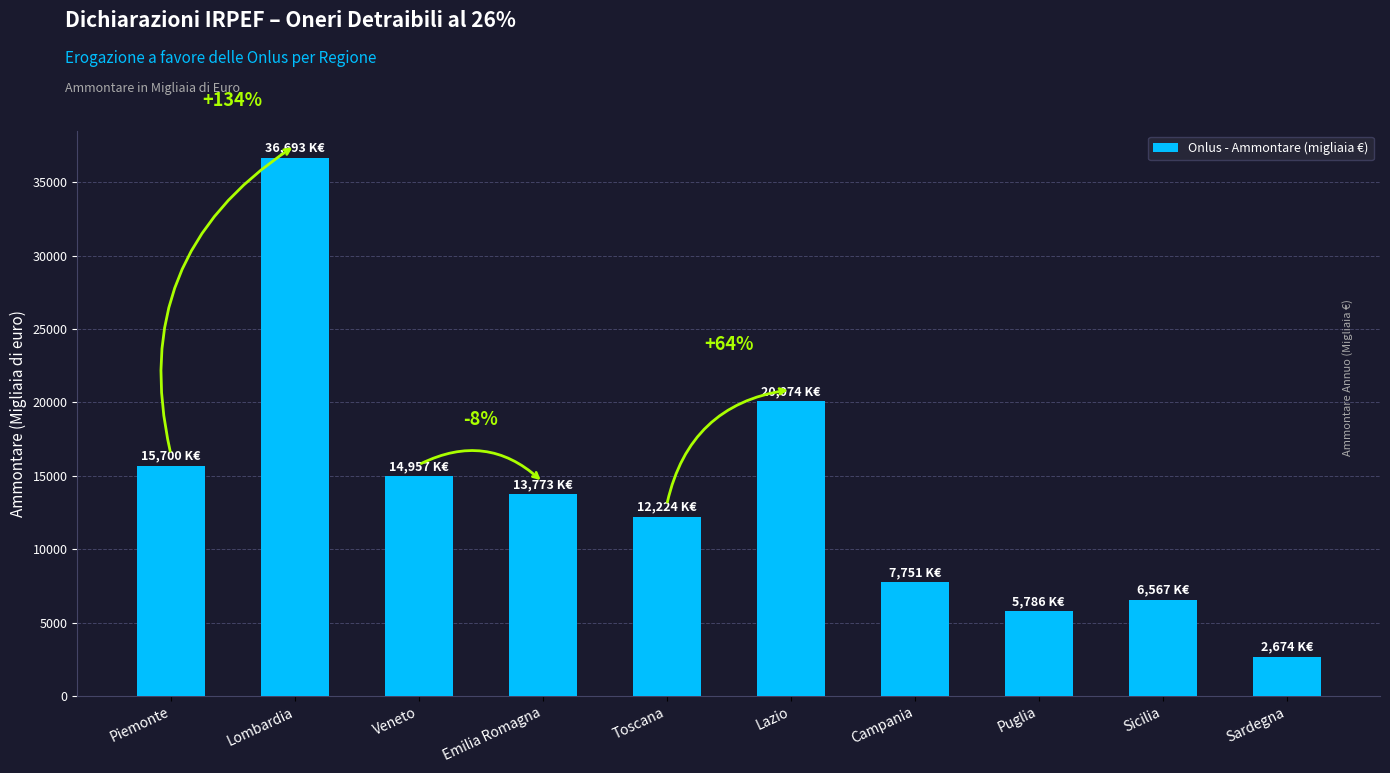

Reading left to right, what are all the values shown in this chart?

15700	36693	14957	13773	12224	20074	7751	5786	6567	2674